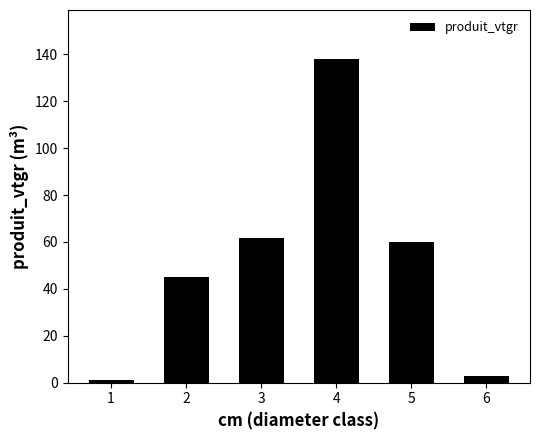

Reading left to right, extract all data points from this chart.

1=1.0	2=45.0	3=61.5	4=138.2	5=60.1	6=3.0